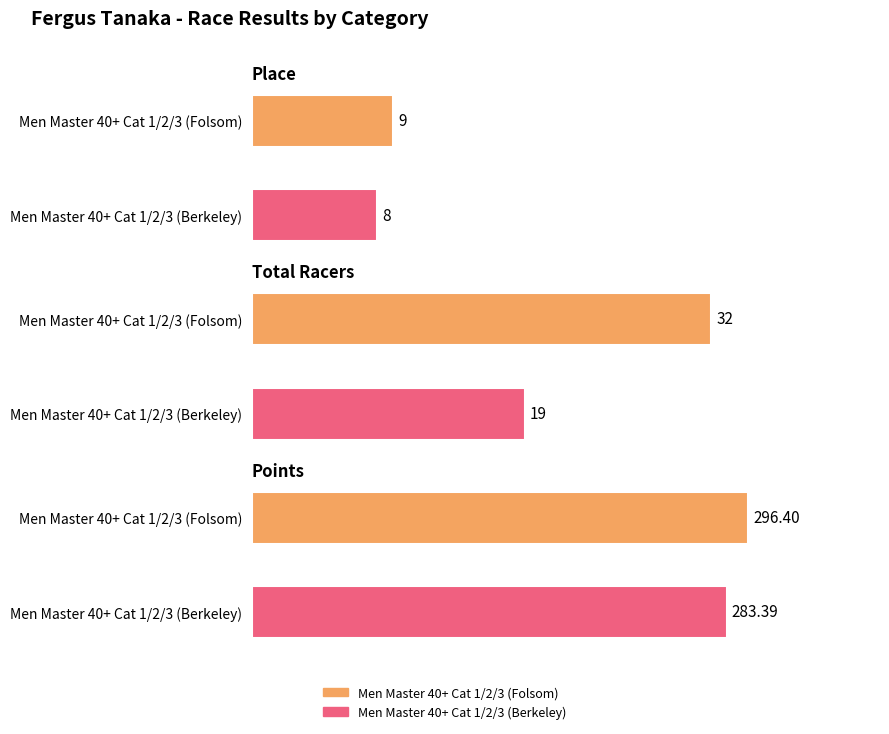

Which series changed the most between Men Master 40+ Cat 1/2/3 (Folsom) and Men Master 40+ Cat 1/2/3 (Berkeley)?

Points